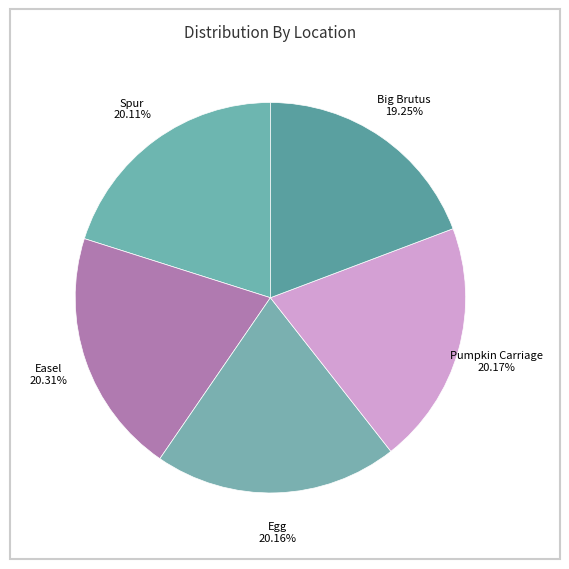

Is it true that Egg is 10% of the pie?

False